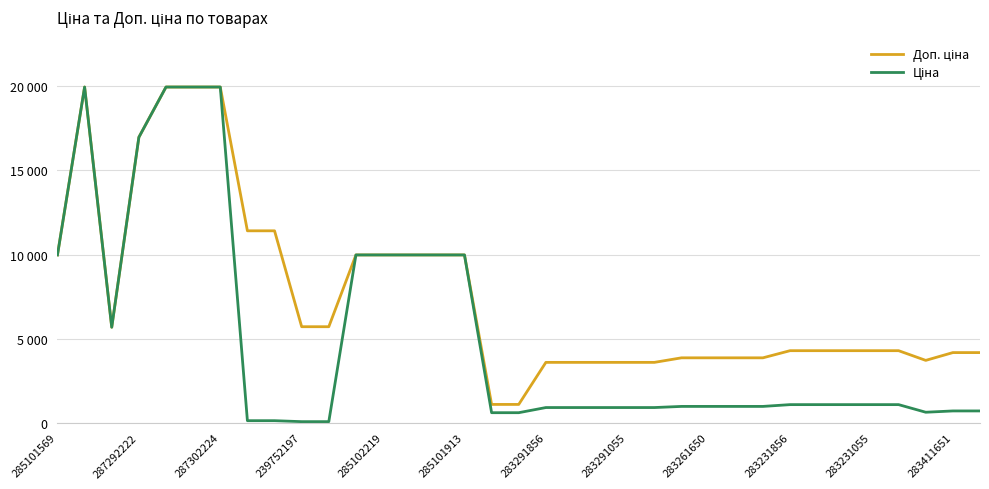

Does the chart have visible grid lines?

Yes